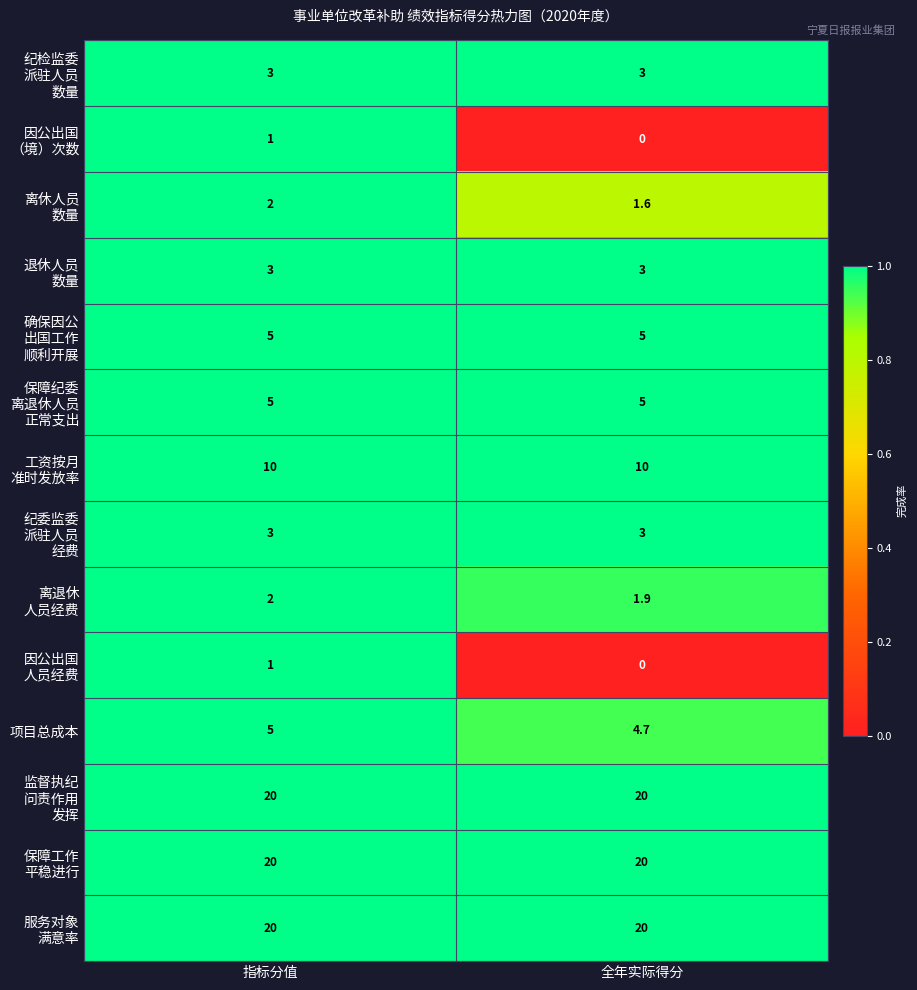

Which category has the lowest value across all series?

全年实际得分